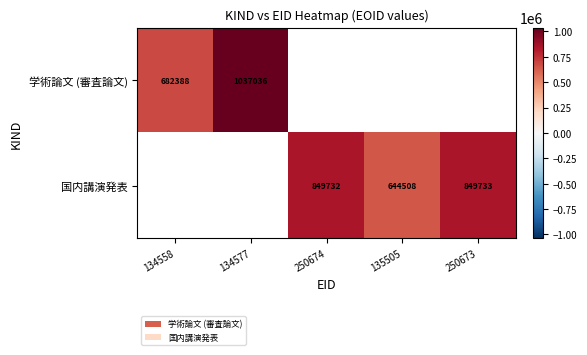

True or false: 国内講演発表 has a value of 644508 at 135505.

True